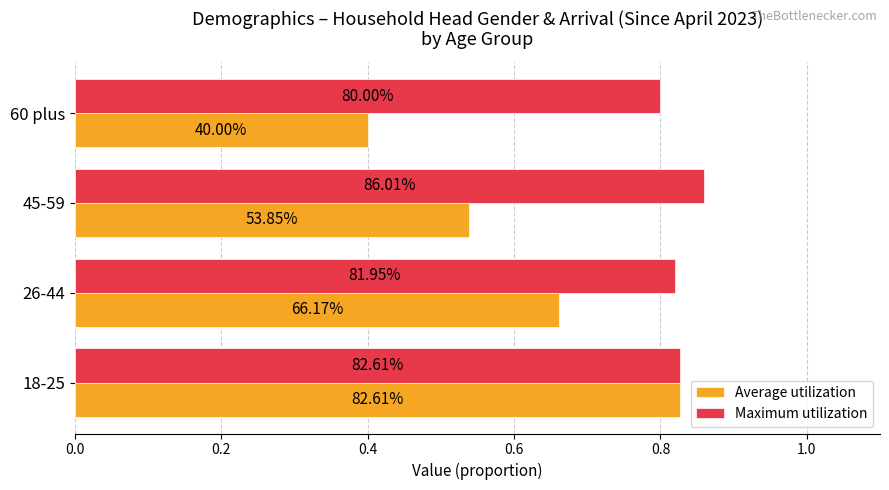

What are all the series names shown in the legend?

Average utilization, Maximum utilization